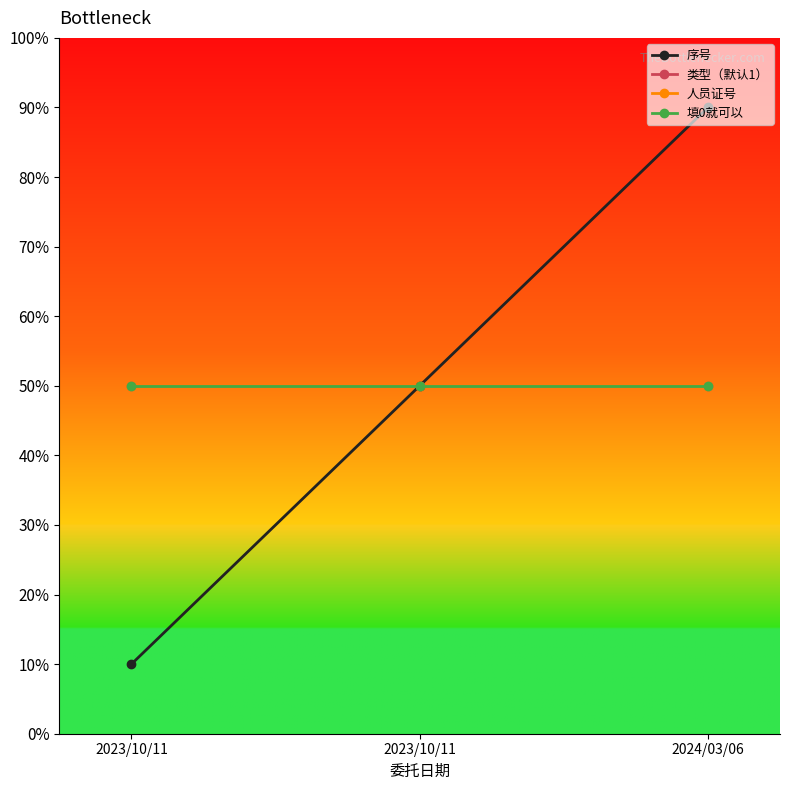

Does the chart have visible grid lines?

No